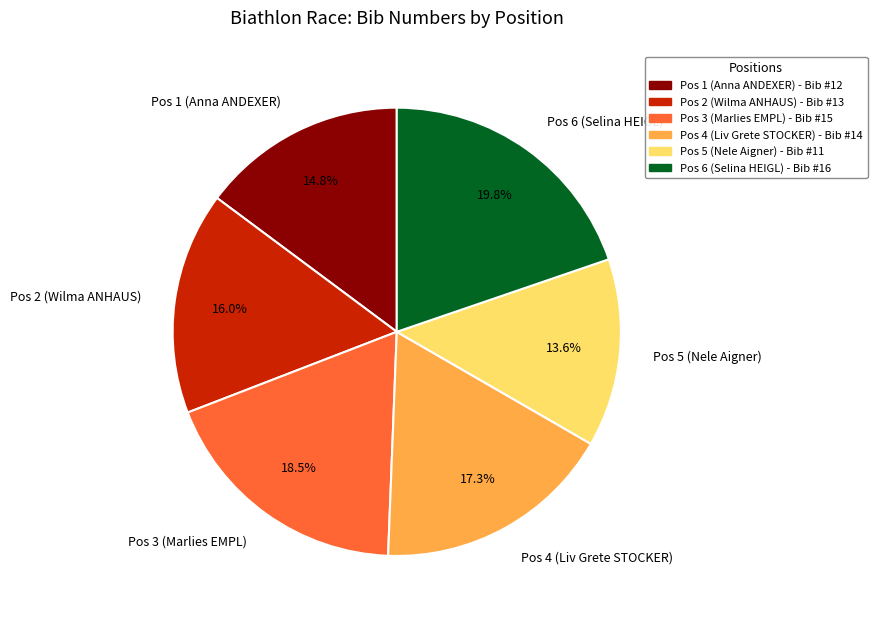

Is there any slice that represents more than half of the pie?

No